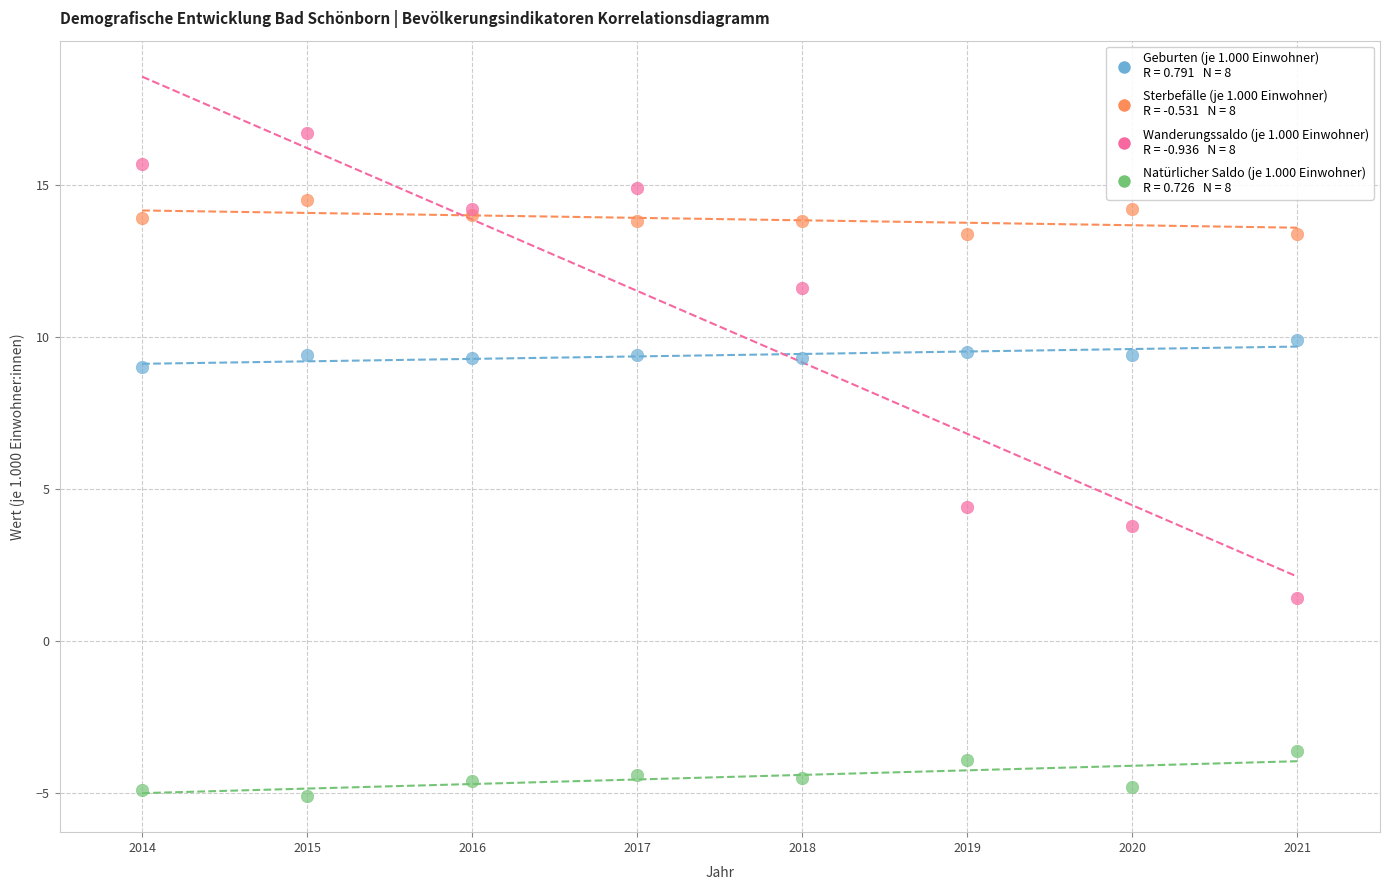

Across all series, what Y value is closest to 5?

4.4